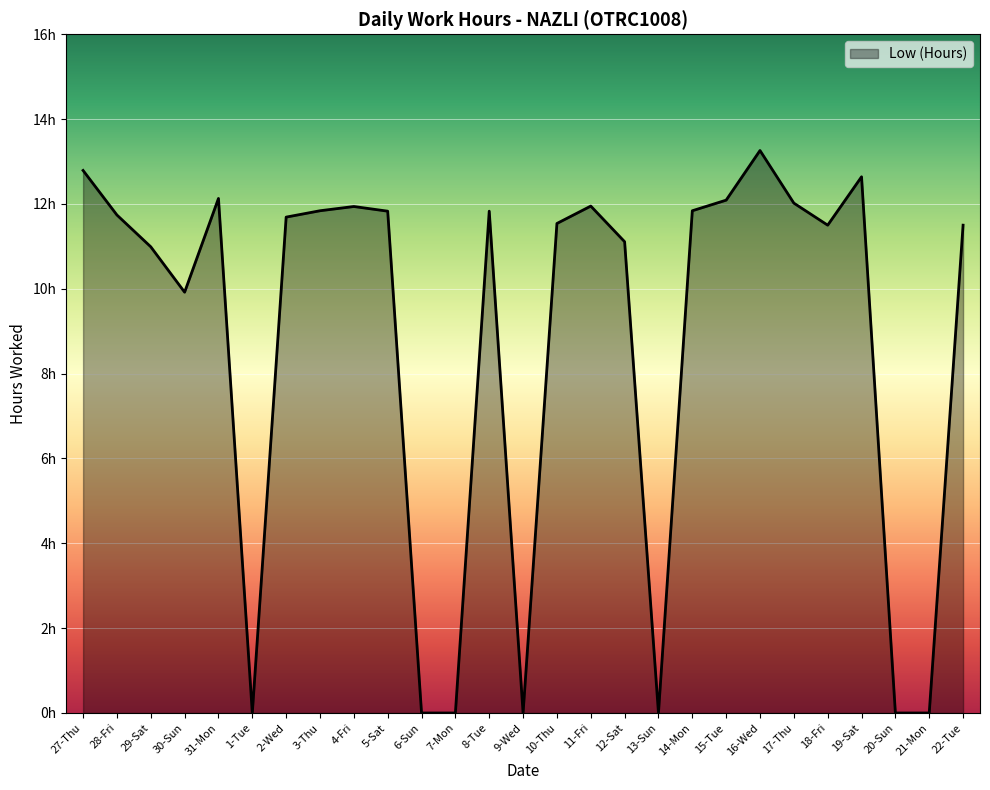

Which has a higher value, 21-Mon or 28-Fri?

28-Fri